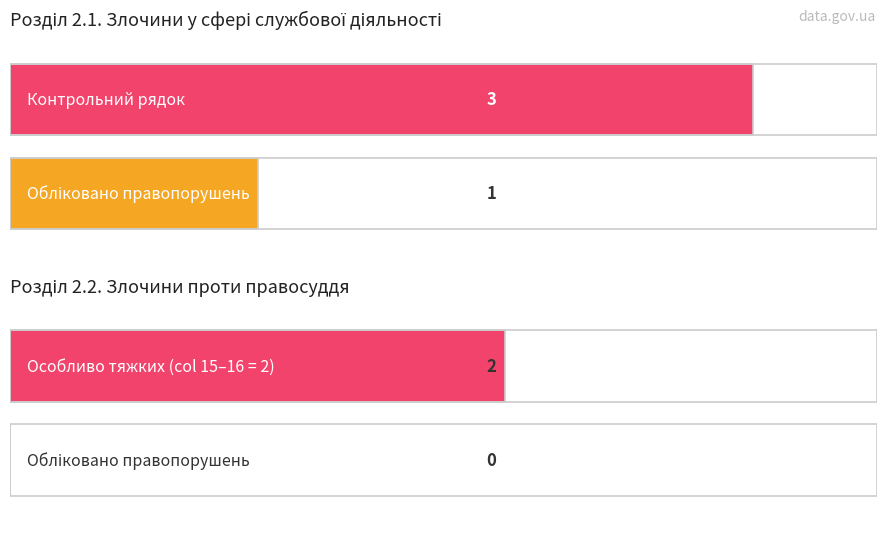

At which category is the sum across all series the highest?

Злочини у сфері службової діяльності